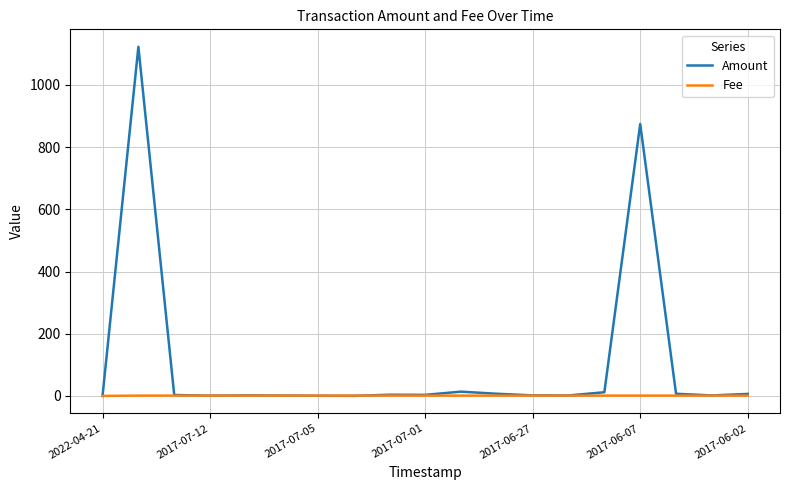

Which series has the largest range (max minus min)?

Amount